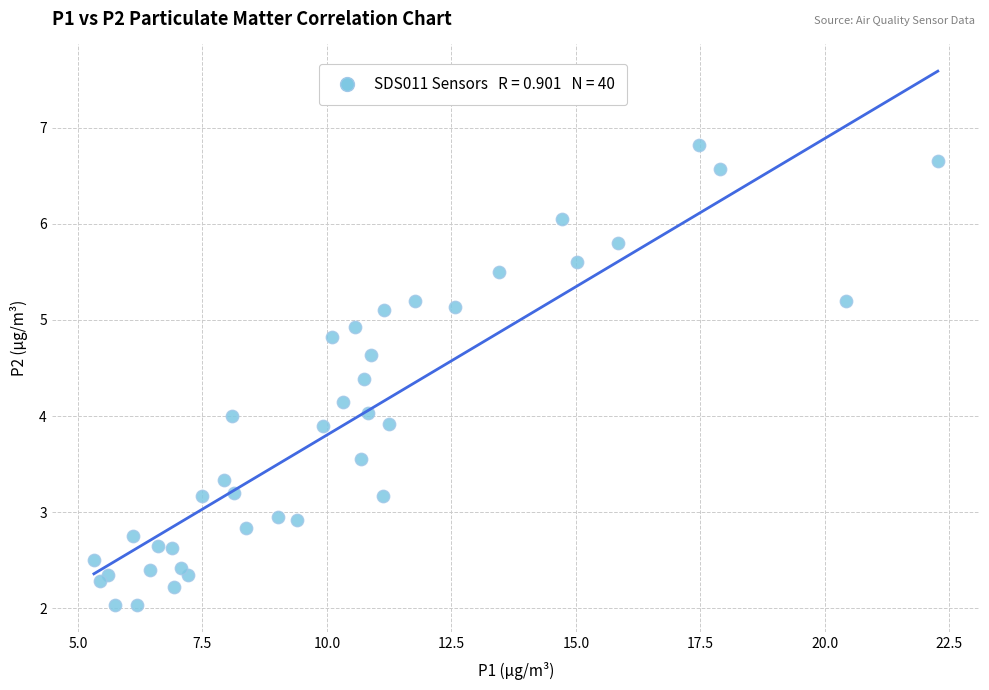

What is the range of Y values (max minus min)?

4.8